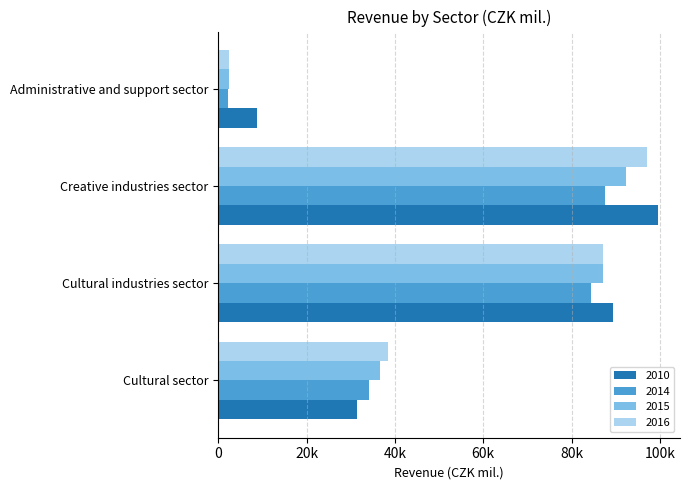

What is the smallest value displayed?

2177.5